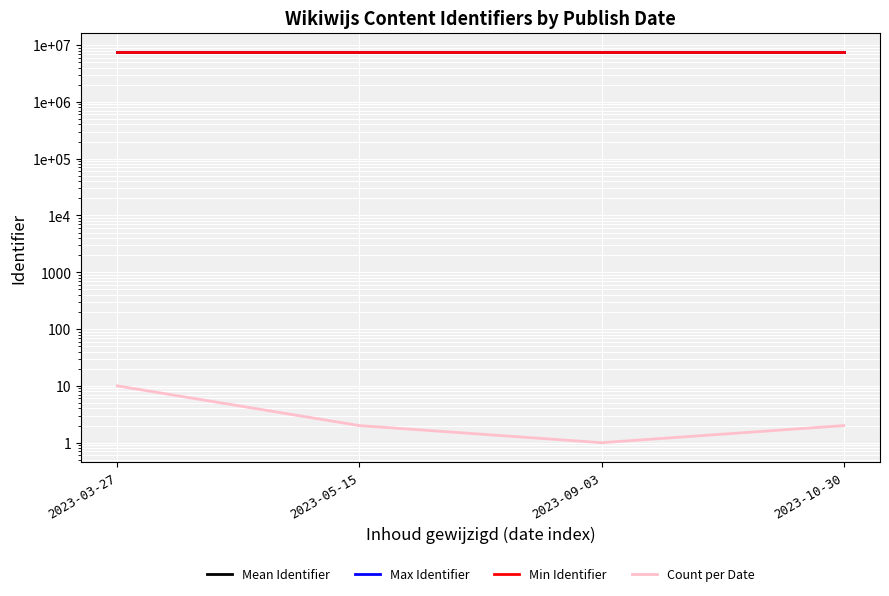

What position from the left is 2023-03-27?

1